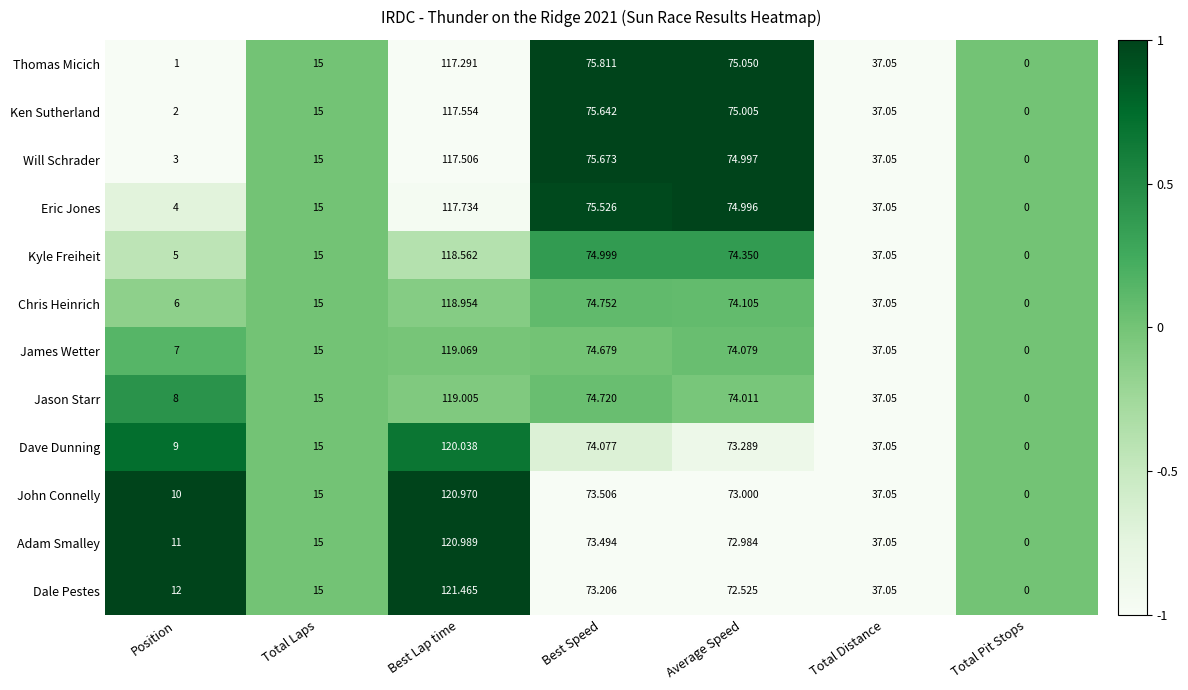

Which category has the highest value across all series?

Best Lap time